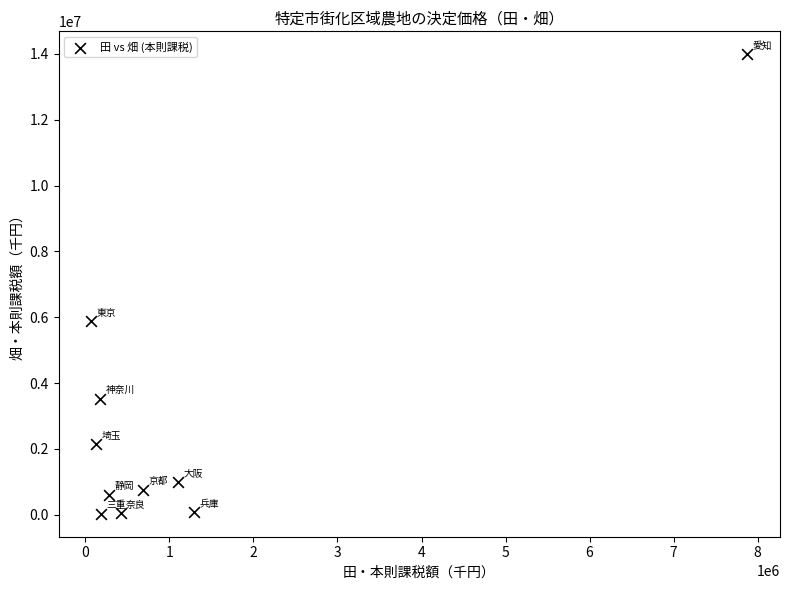

What is the average Y value?

2805094